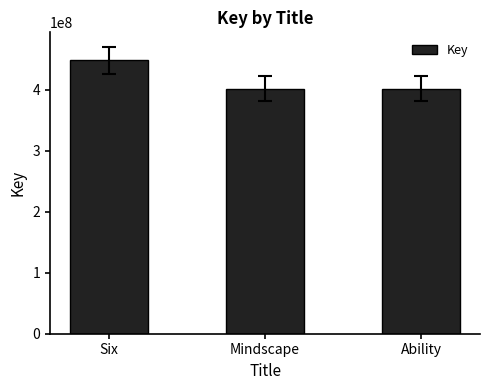

How many categories are shown in the chart?

3